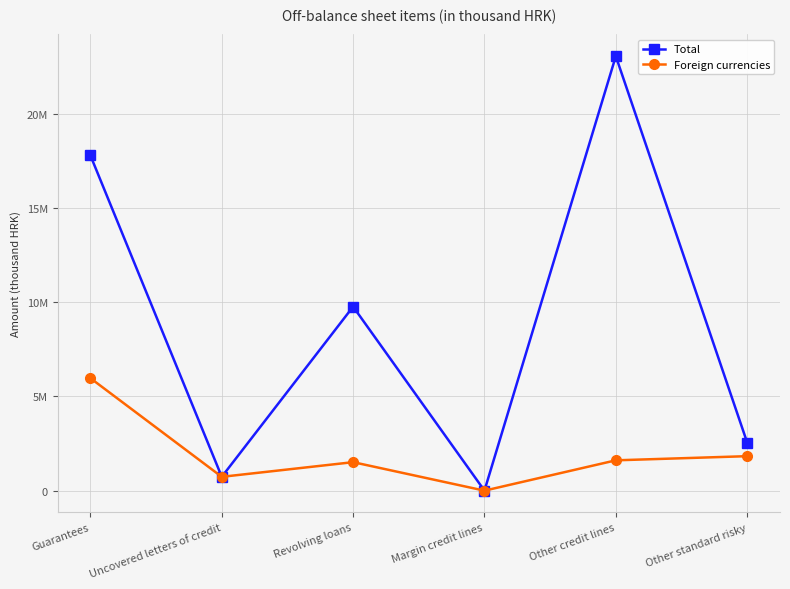

Does the chart have visible grid lines?

Yes